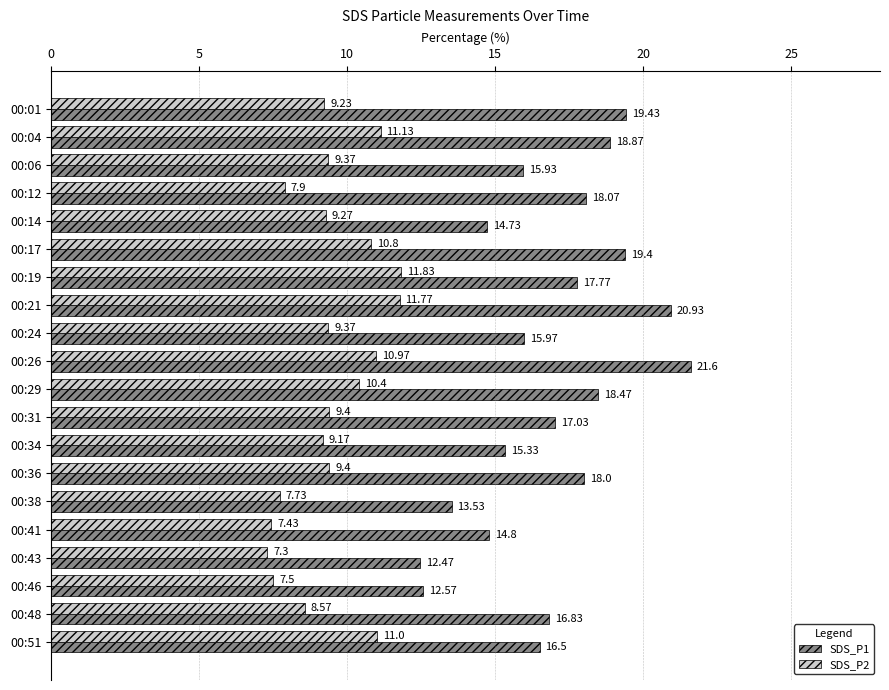

At which category is the sum across all series the highest?

00:21